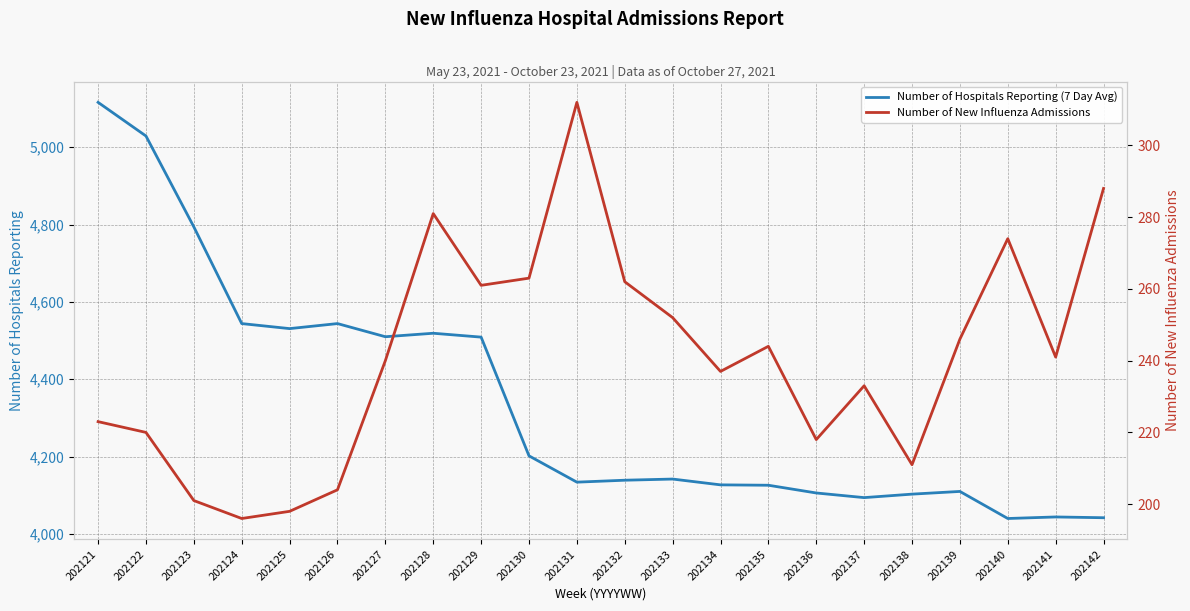

What are all the series names shown in the legend?

Number of Hospitals Reporting (7 Day Avg), Number of New Influenza Admissions